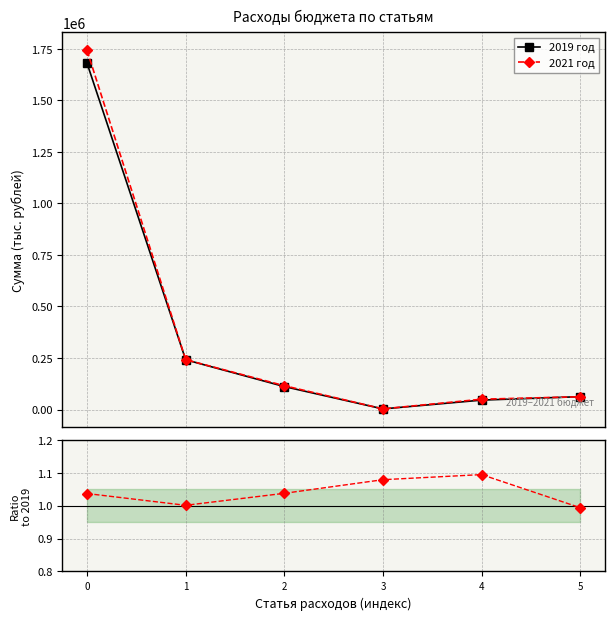

Is it true that 2019 год equals 18278.3 at 4?

False